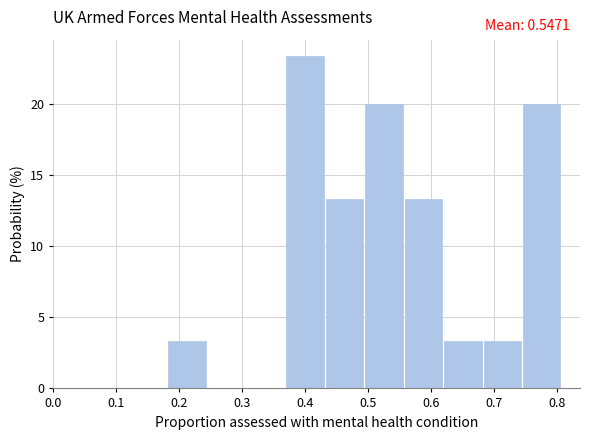

Over which range of the x-axis is the bar tallest?

0.37 to 0.43